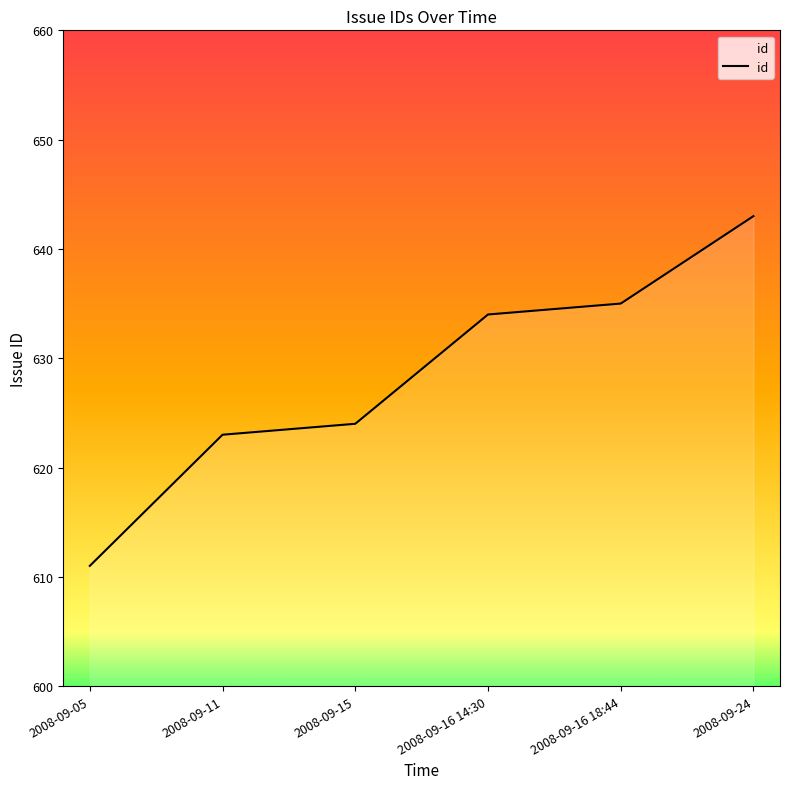

Rank the categories by value from lowest to highest.

2008-09-05, 2008-09-11, 2008-09-15, 2008-09-16 14:30, 2008-09-16 18:44, 2008-09-24